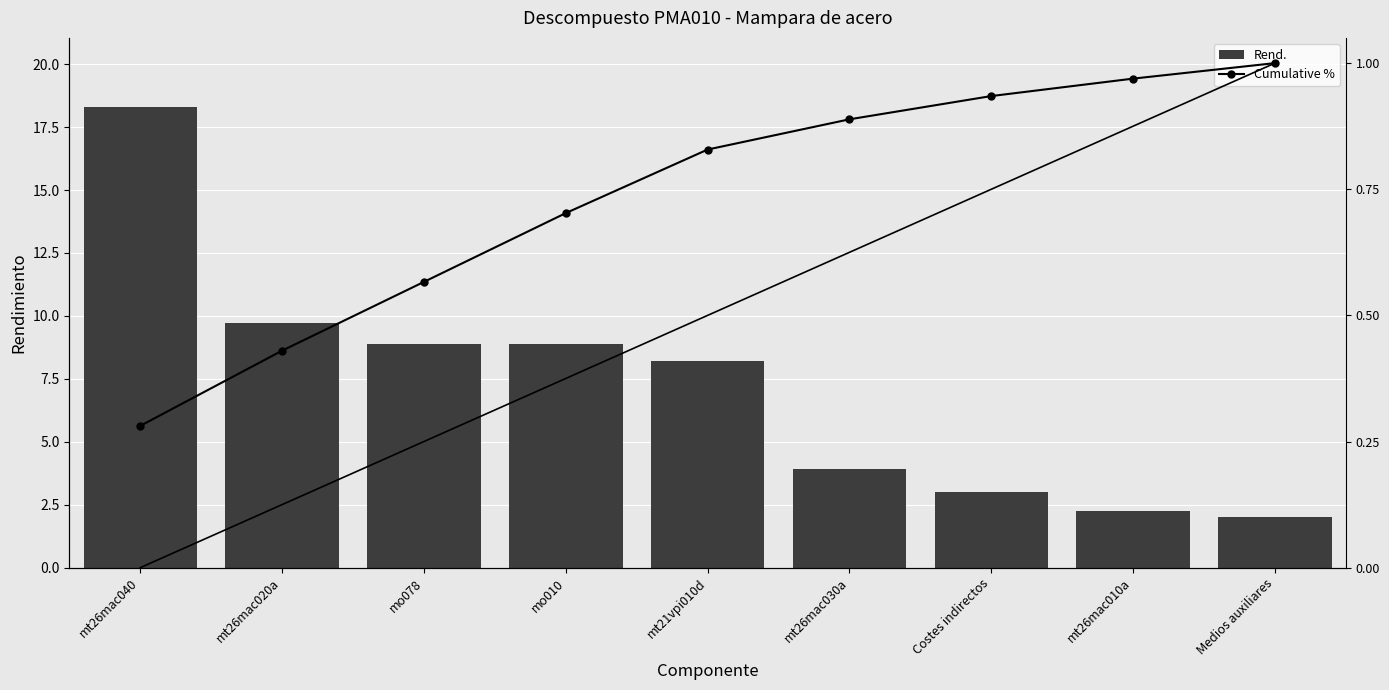

What is the maximum value for Rend.?

18.3